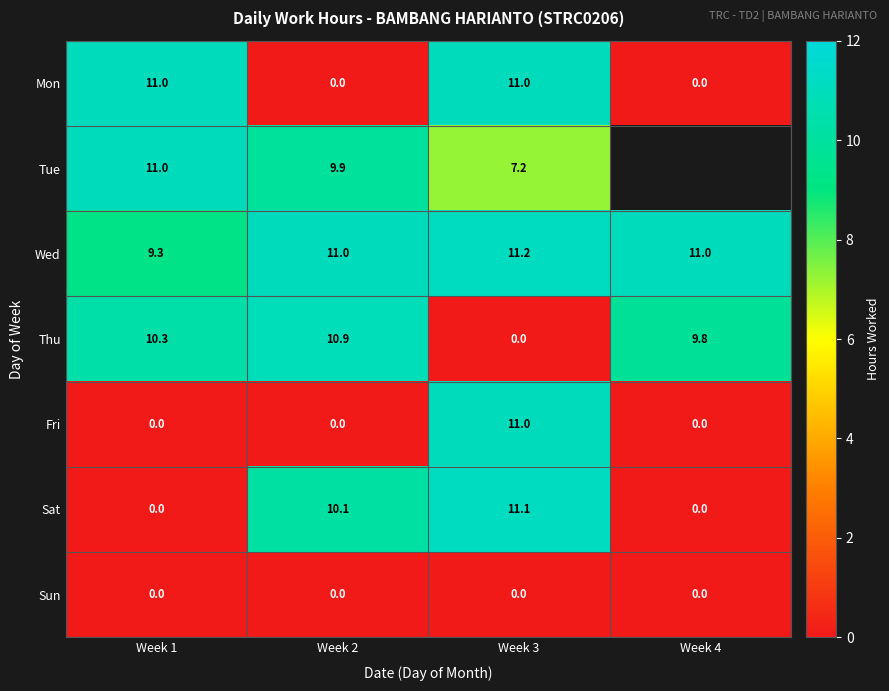

How many categories are shown in the chart?

4